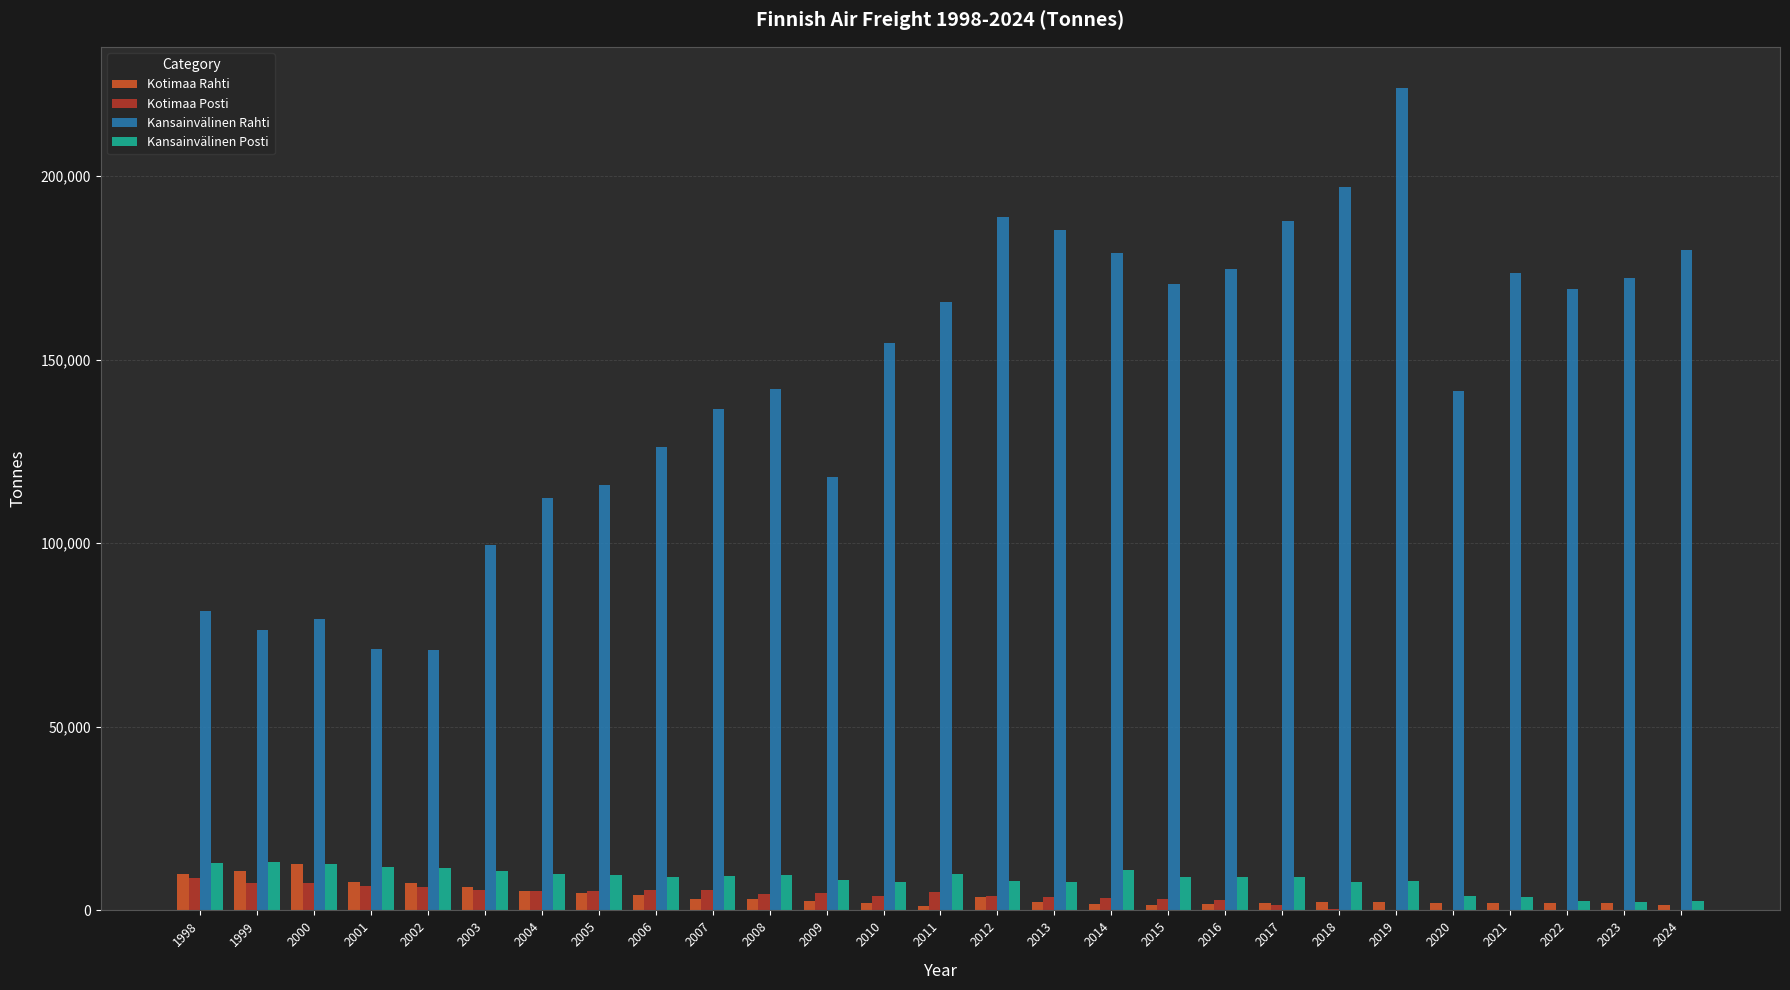

Which series has the largest range (max minus min)?

Kansainvälinen Rahti